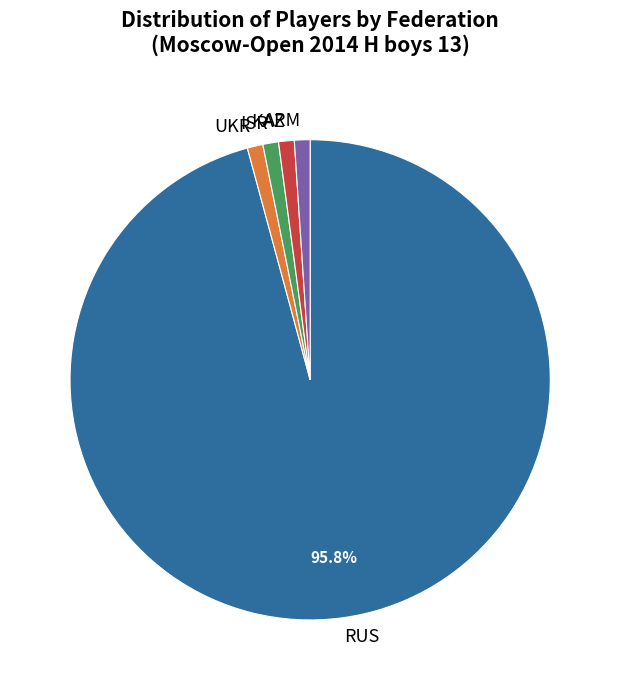

Is the sum of ARM and ISR greater than half?

No